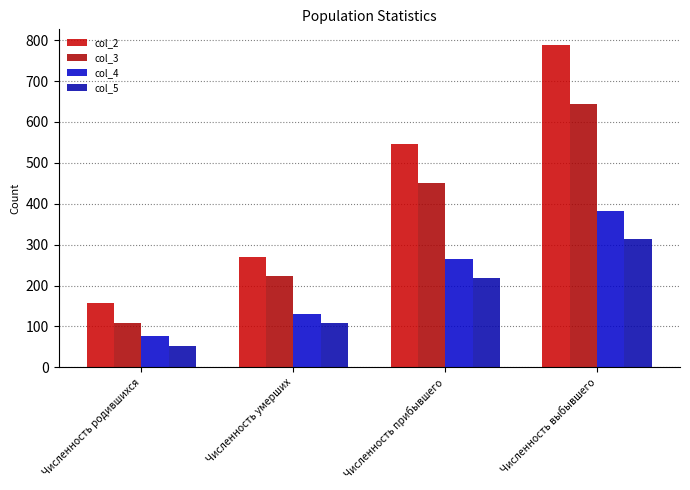

Read the col_4 value at Численность прибывшего.

265.8